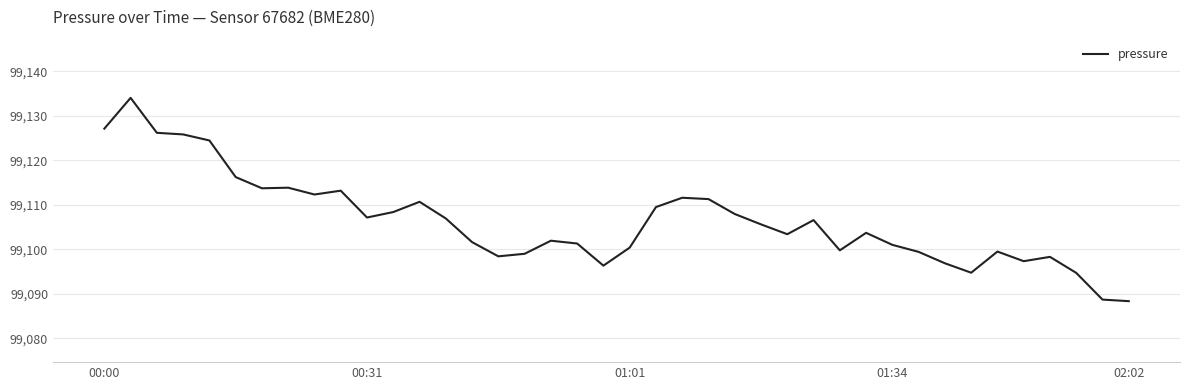

What is the minimum value shown in the chart?

99088.4